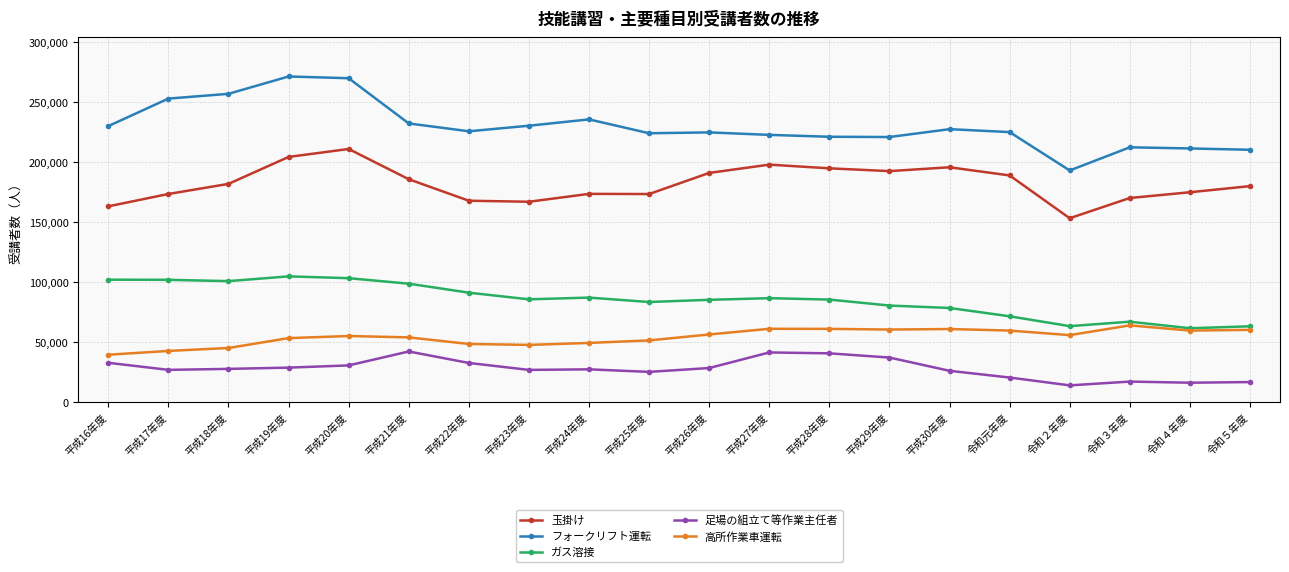

What is the greatest value displayed?

271446